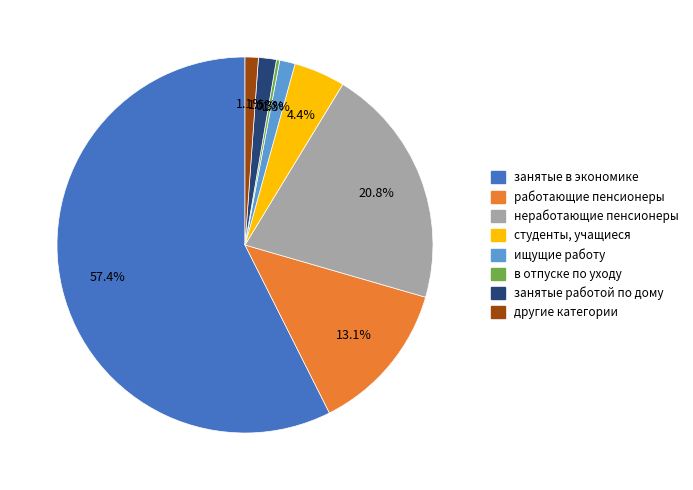

Which slice represents more than half of the pie?

занятые в экономике